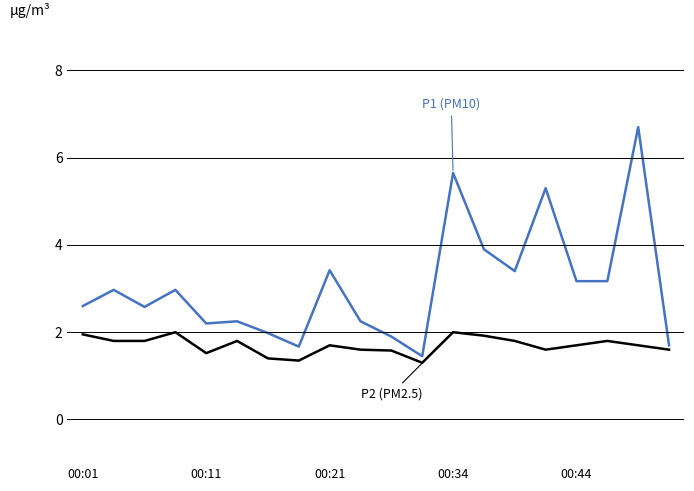

What is the greatest value displayed?

6.7